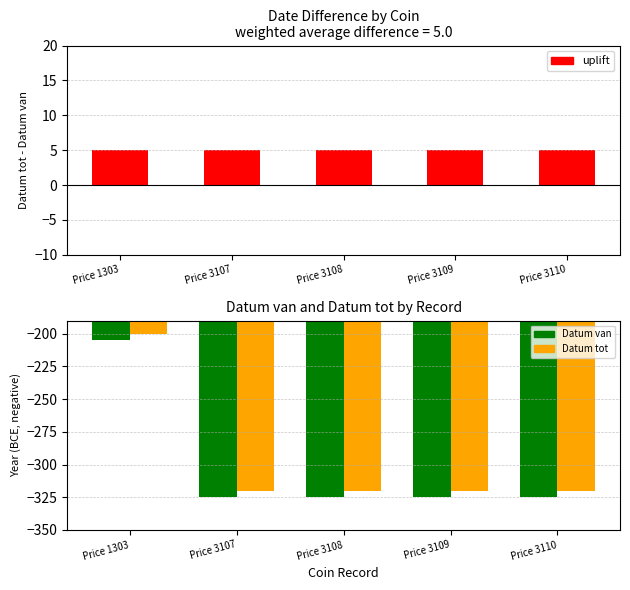

The uplift series shows 2 at Price 3109. True or false?

False